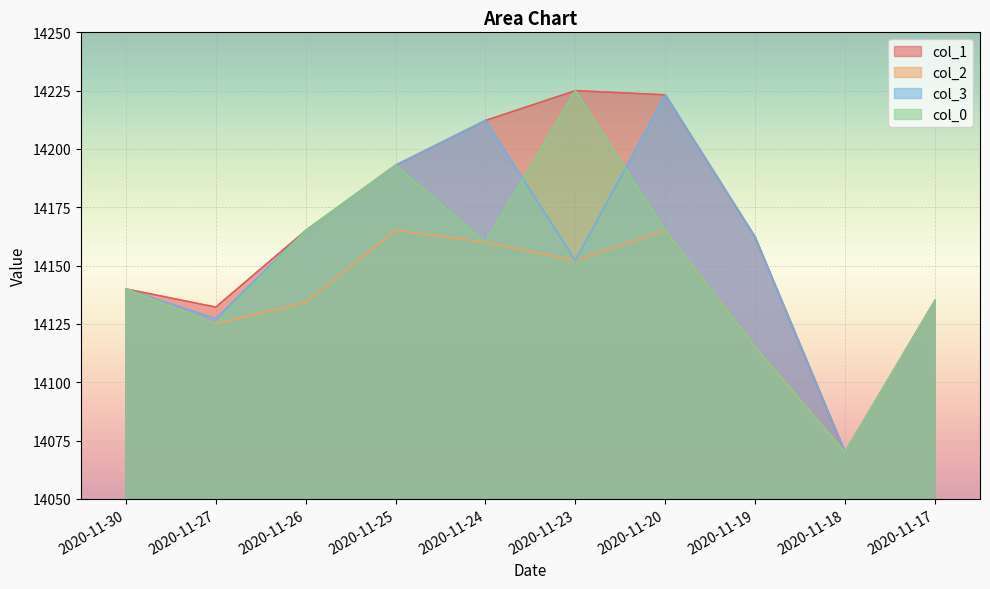

Reading left to right, transcribe all the data shown in this chart.

col_1: 14140.0	14132.2	14165.0	14193.0	14212.2	14225.0	14223.2	14162.2	14070.0	14135.0
col_2: 14140.0	14125.0	14134.2	14165.2	14160.0	14152.2	14165.0	14115.0	14070.0	14135.0
col_3: 14140.0	14127.2	14165.0	14193.0	14212.2	14152.2	14223.2	14162.2	14070.0	14135.0
col_0: 14140.0	14125.0	14165.0	14193.0	14160.0	14225.0	14165.0	14115.0	14070.0	14135.0